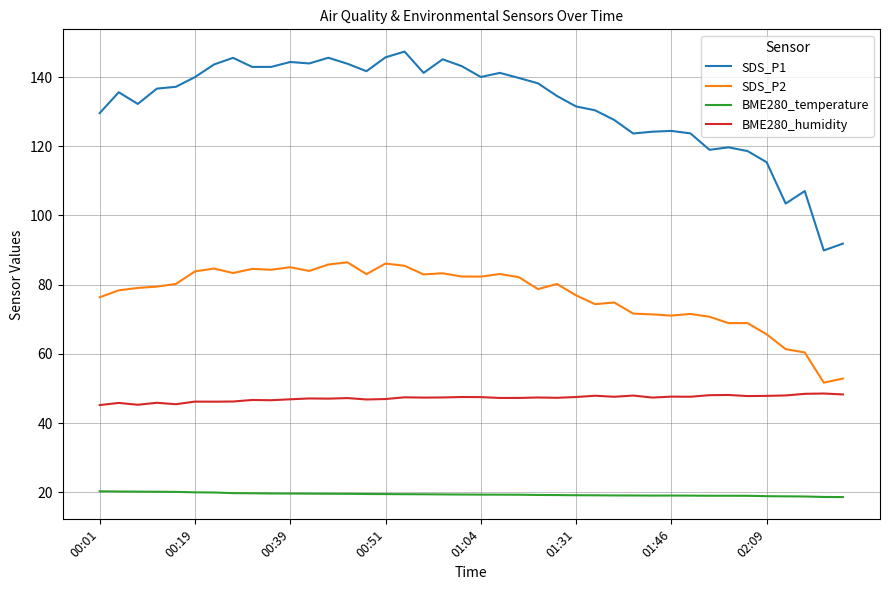

Rank the series by their maximum value, from highest to lowest.

SDS_P1, SDS_P2, BME280_humidity, BME280_temperature